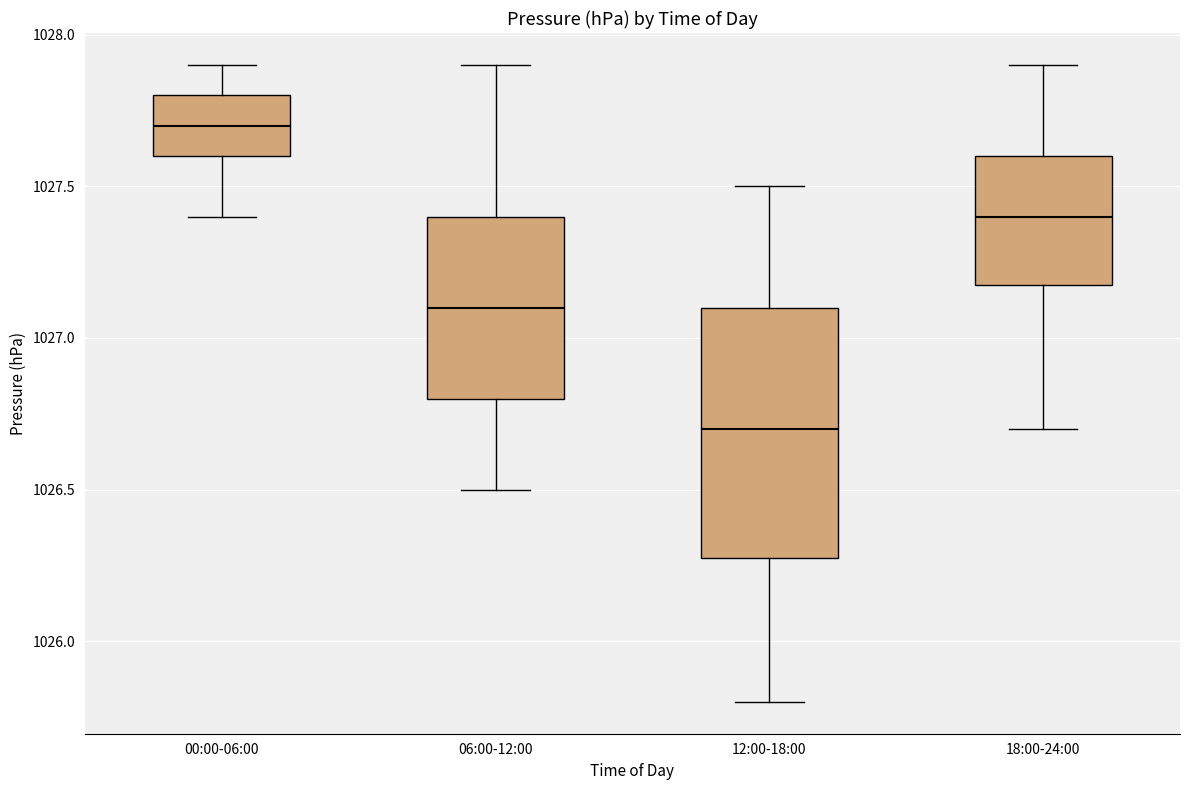

Which box's median line is the lowest?

12:00-18:00